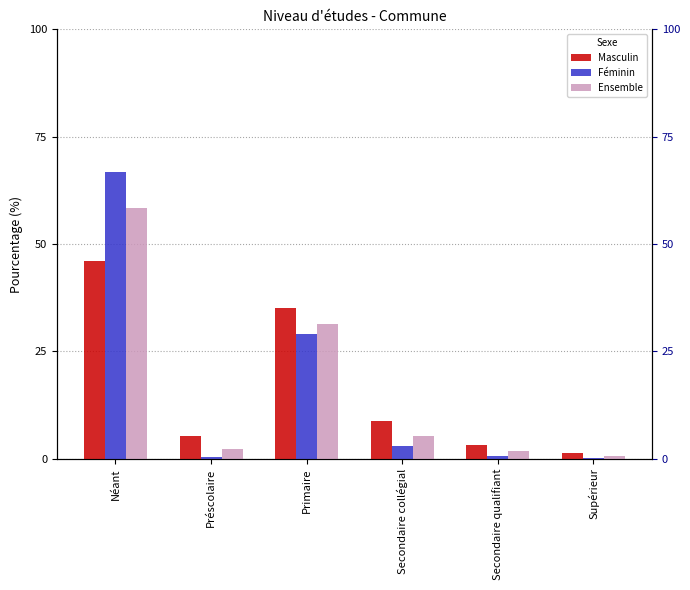

How many bars are there in each group?

3